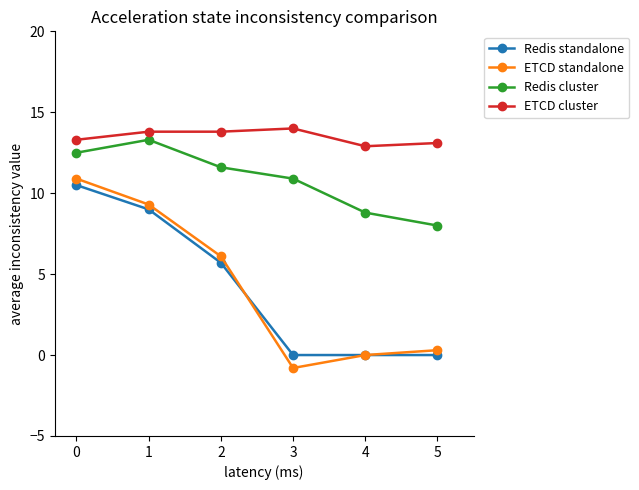

What is the greatest value displayed?

14.0